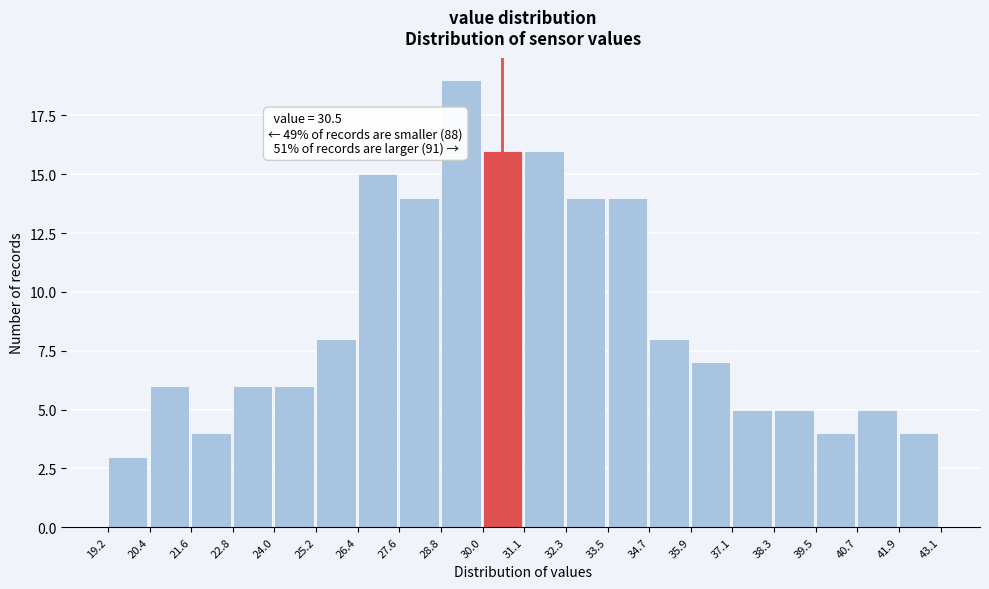

Over which range of the x-axis is the bar tallest?

28.8 to 30.0